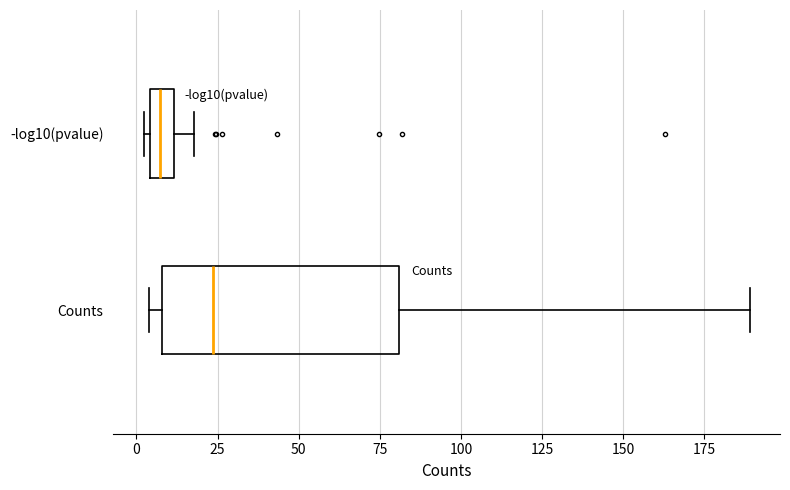

Which box is the widest, from its left edge to its right edge?

Counts